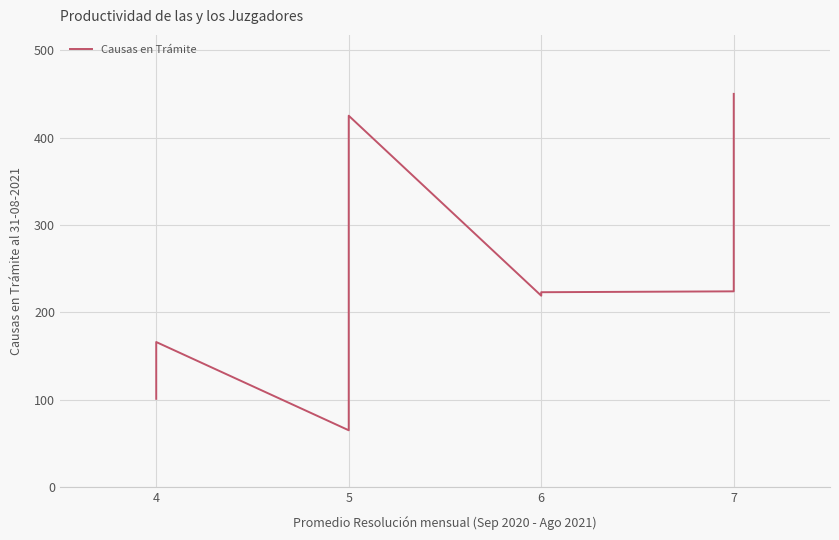

True or false: the data shows 161 at 4.

False